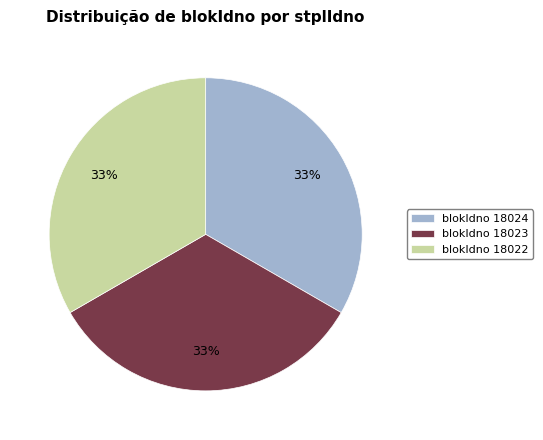

Does any single category account for the majority?

No